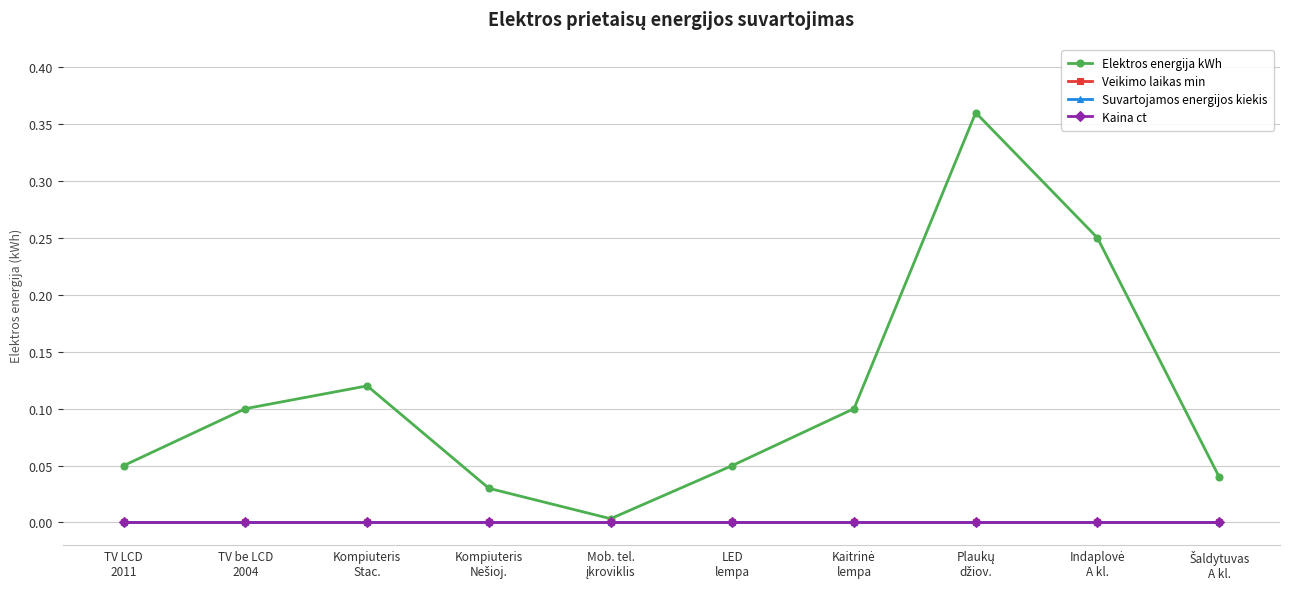

At which label is Elektros energija kWh closest to 0?

Mob. tel.
įkroviklis